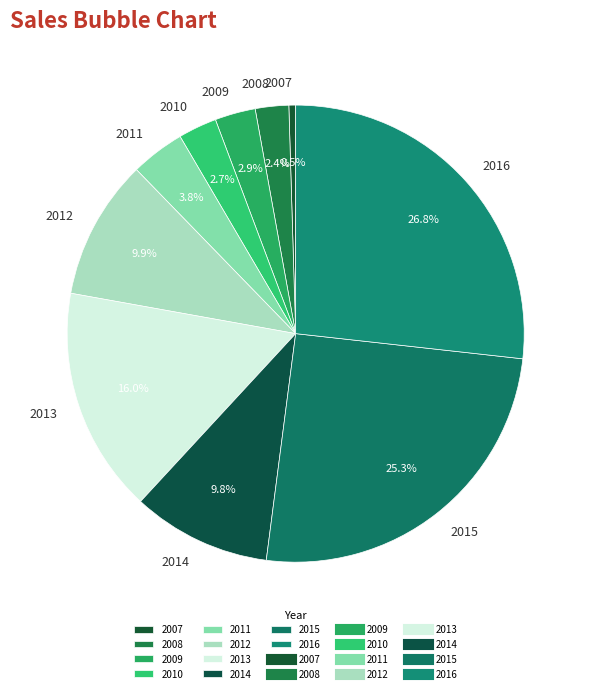

Does 2008 account for over 50% of the chart?

No